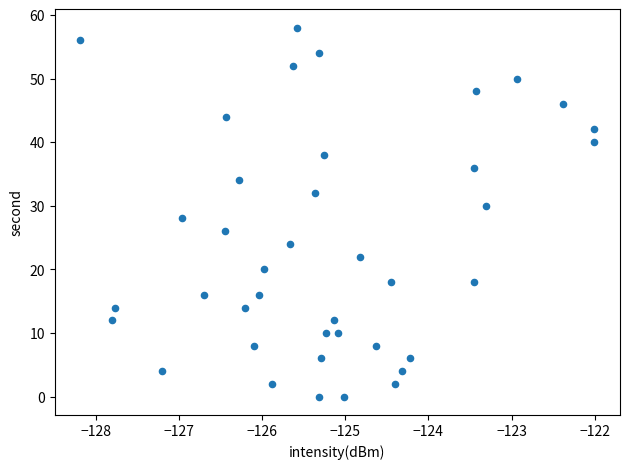

What is the range of Y values (max minus min)?

58